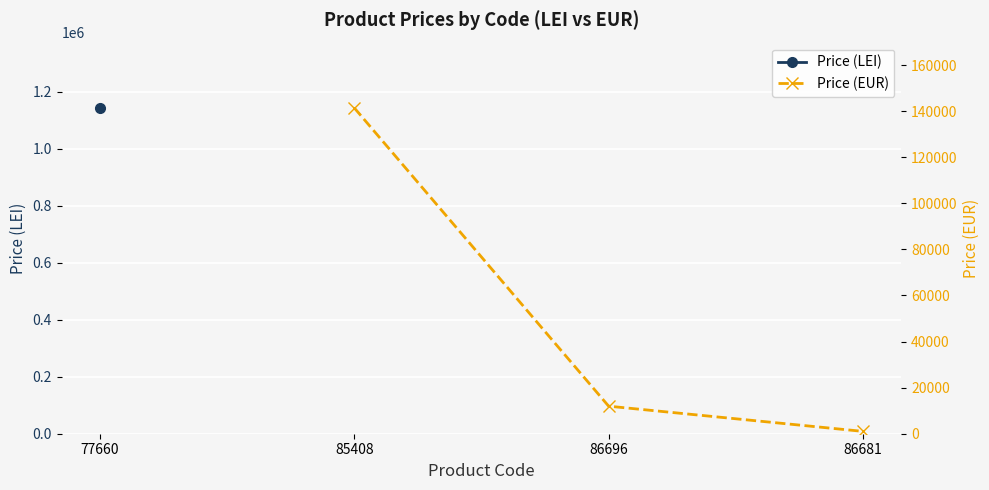

True or false: Price (EUR) has more than 0 points higher than both neighbors.

False